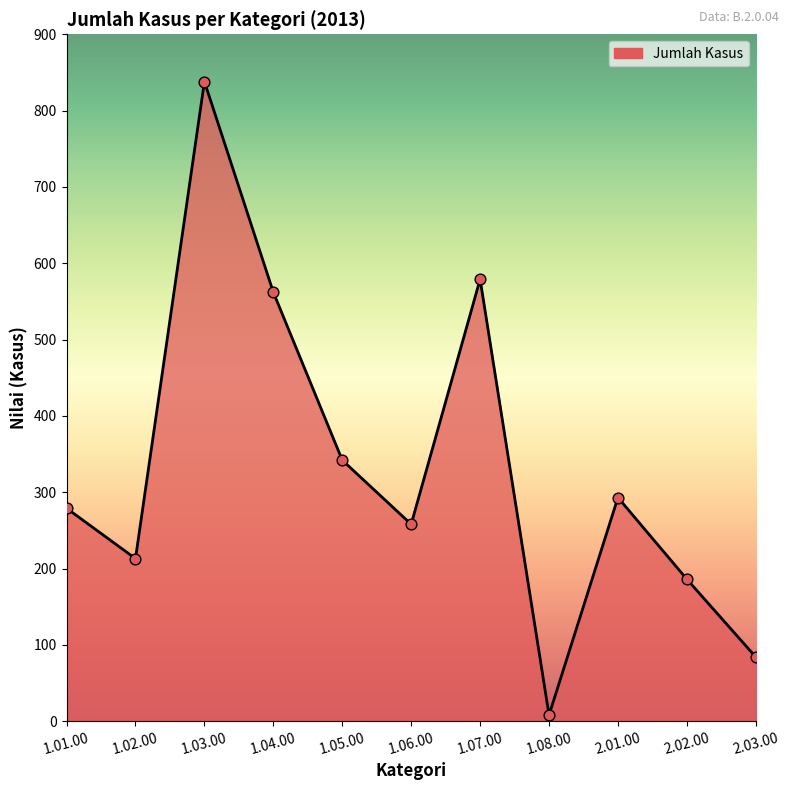

Between 2.01.00 and 2.03.00, which is larger?

2.01.00